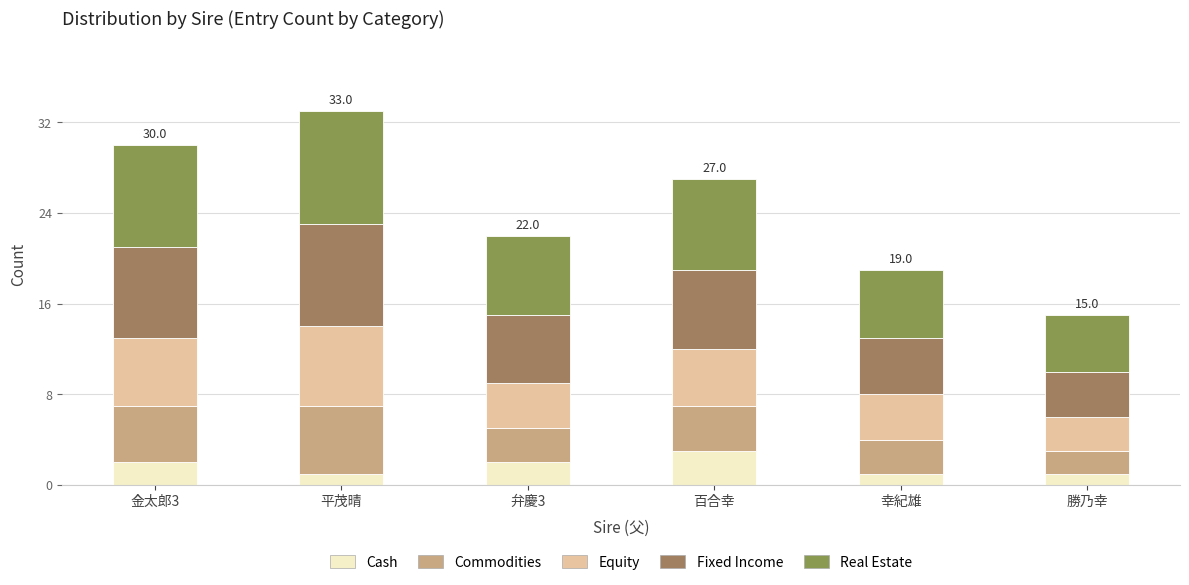

Where is Commodities nearest to the value 4?

百合幸